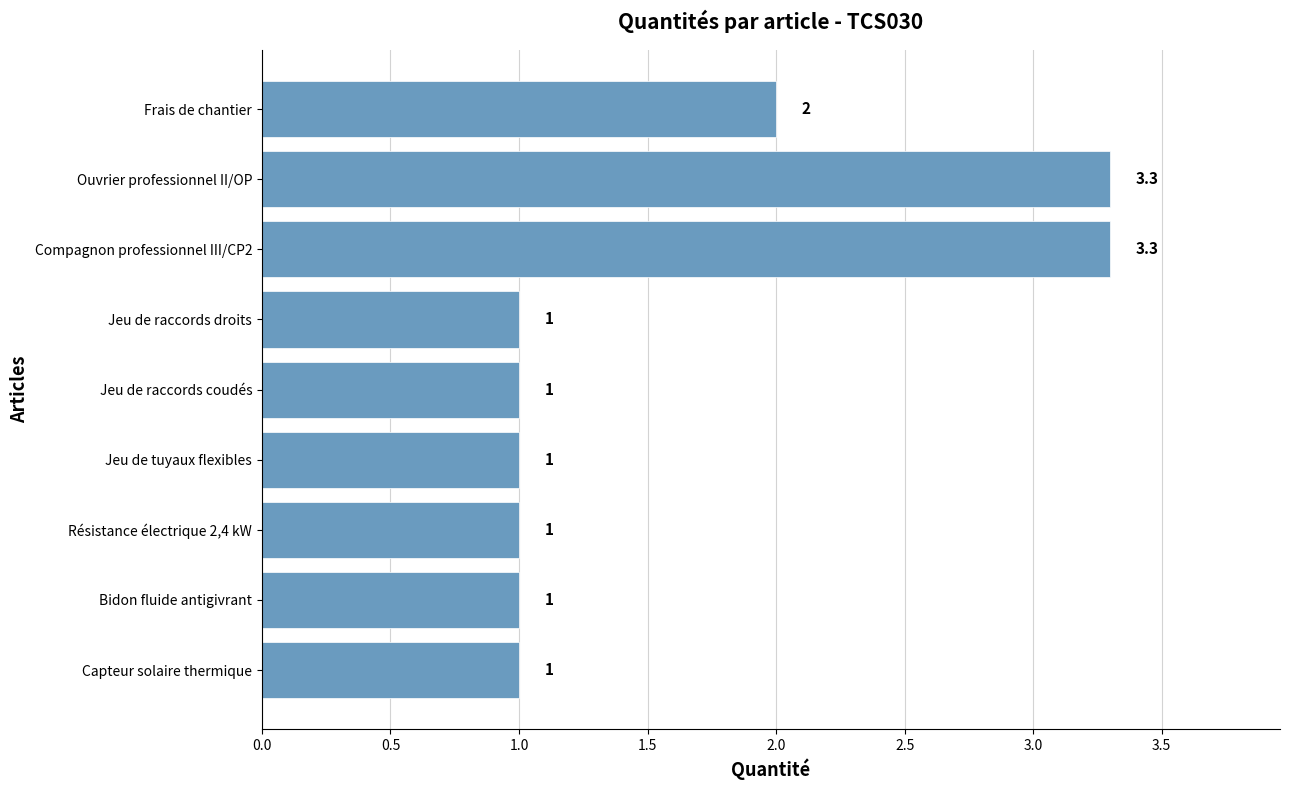

The chart shows a value of 0.5 at Bidon fluide antigivrant. True or false?

False